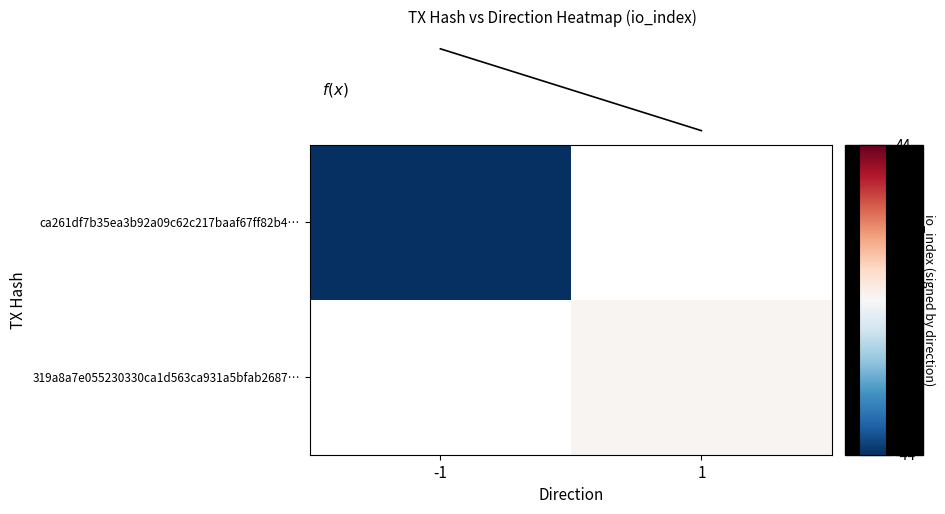

At which category does the chart reach its minimum across all series?

-1